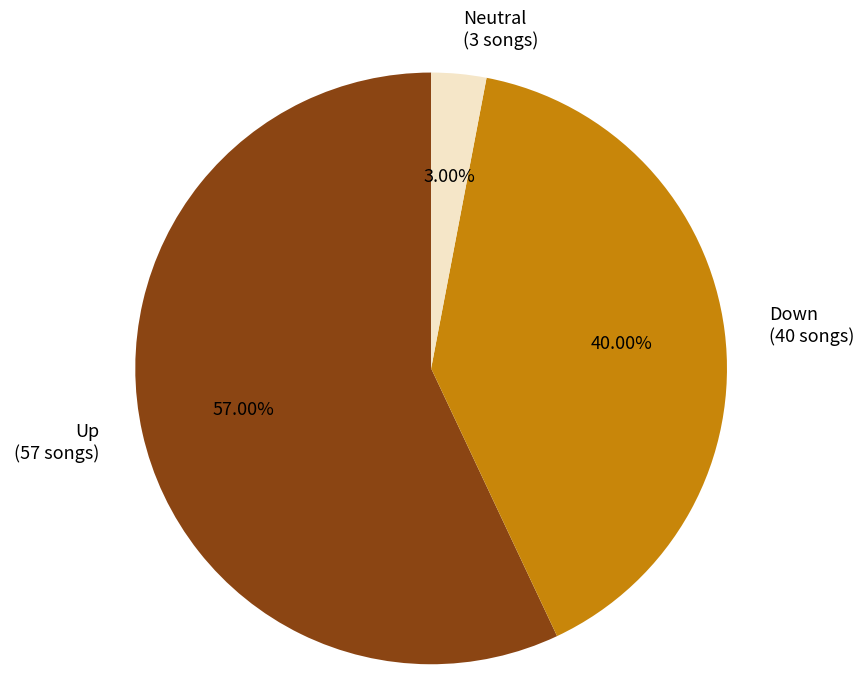

What is the ratio of the value at Up (57 songs) to the value at Down (40 songs)?

1.4